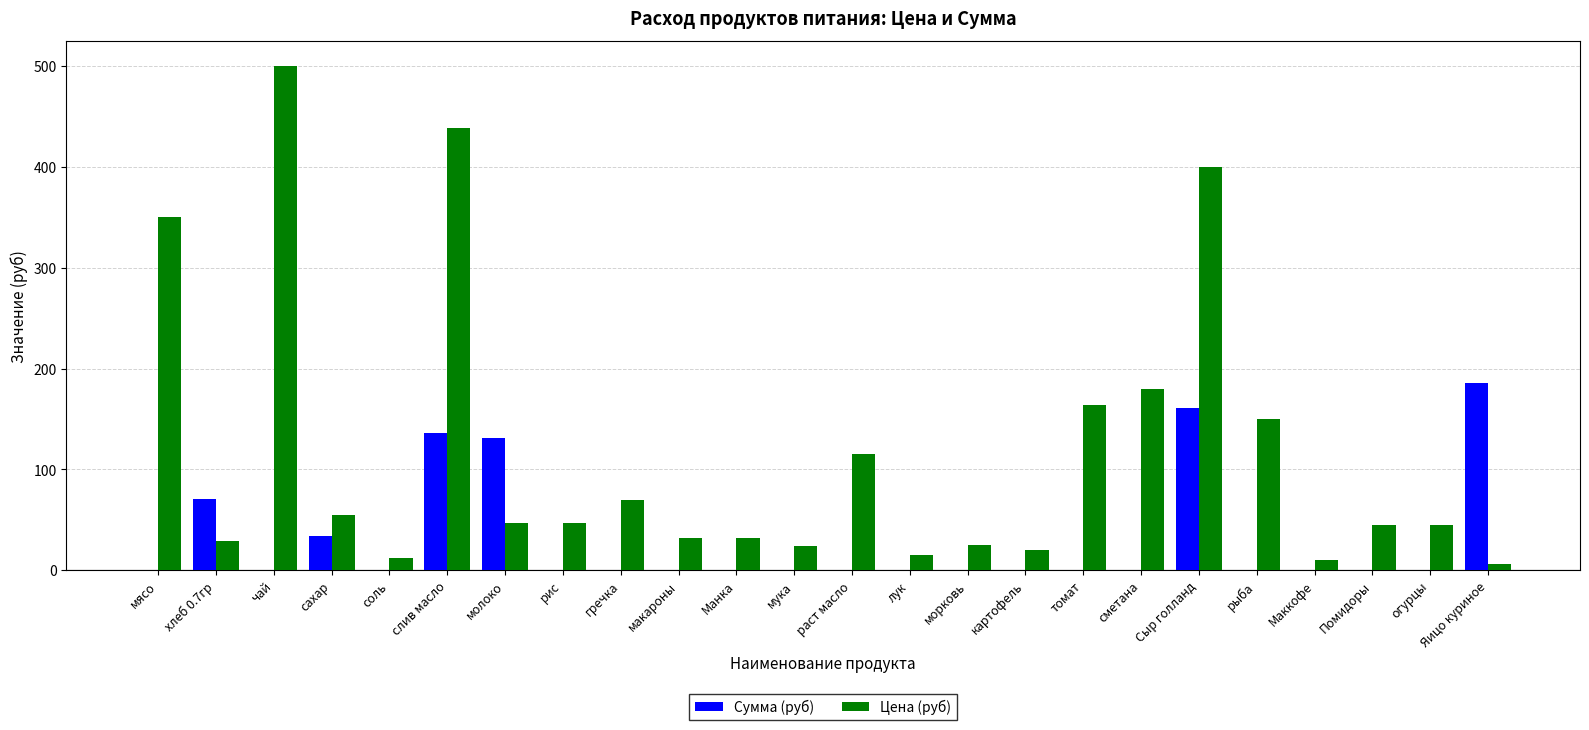

What is the highest value of the Цена (руб) series?

500.0